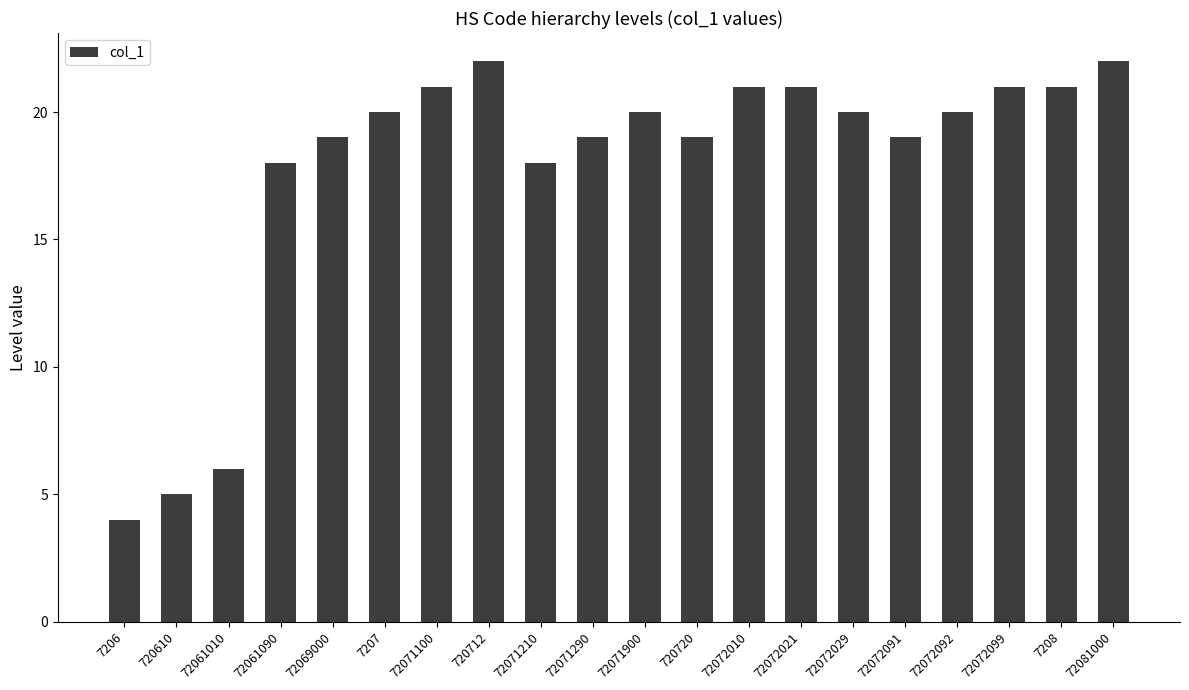

True or false: the data shows 2 at 7206.

False